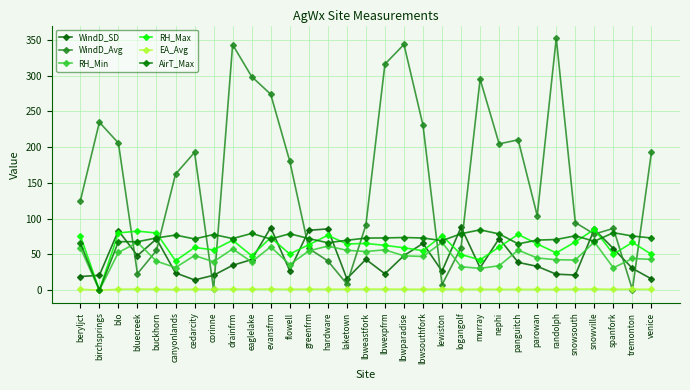

What is the total value across all series at spanfork?

308.0